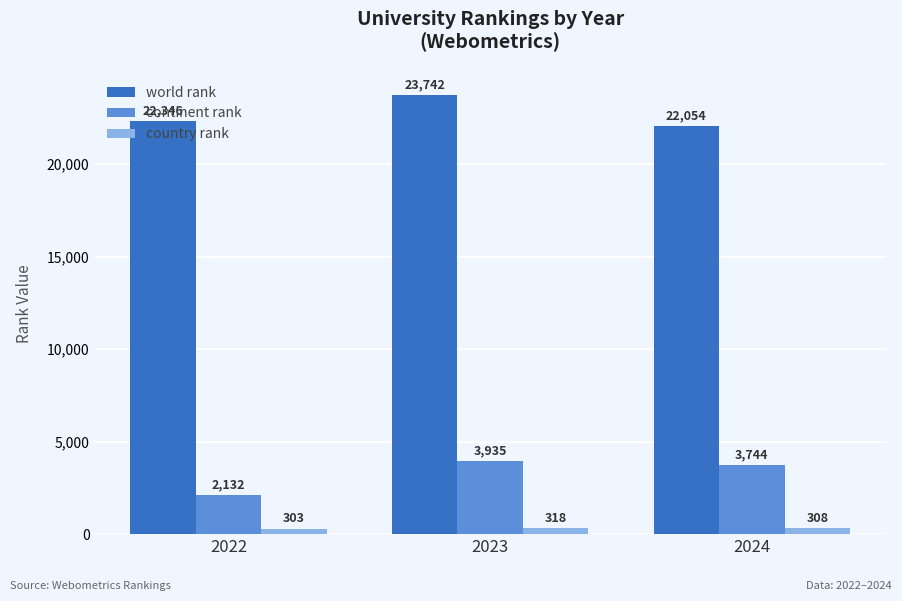

The world rank series shows 22054 at 2024. True or false?

True